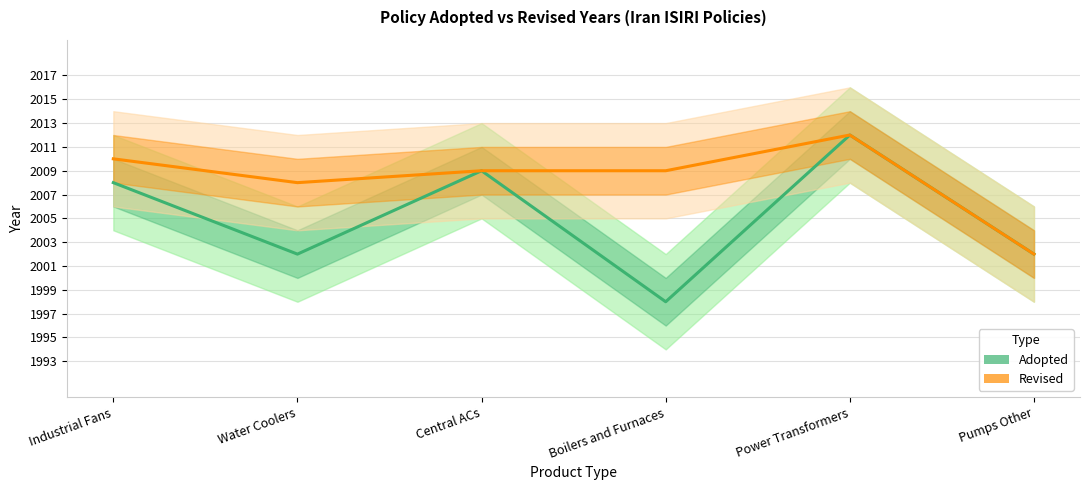

How many data points in Adopted are above 2008?

2